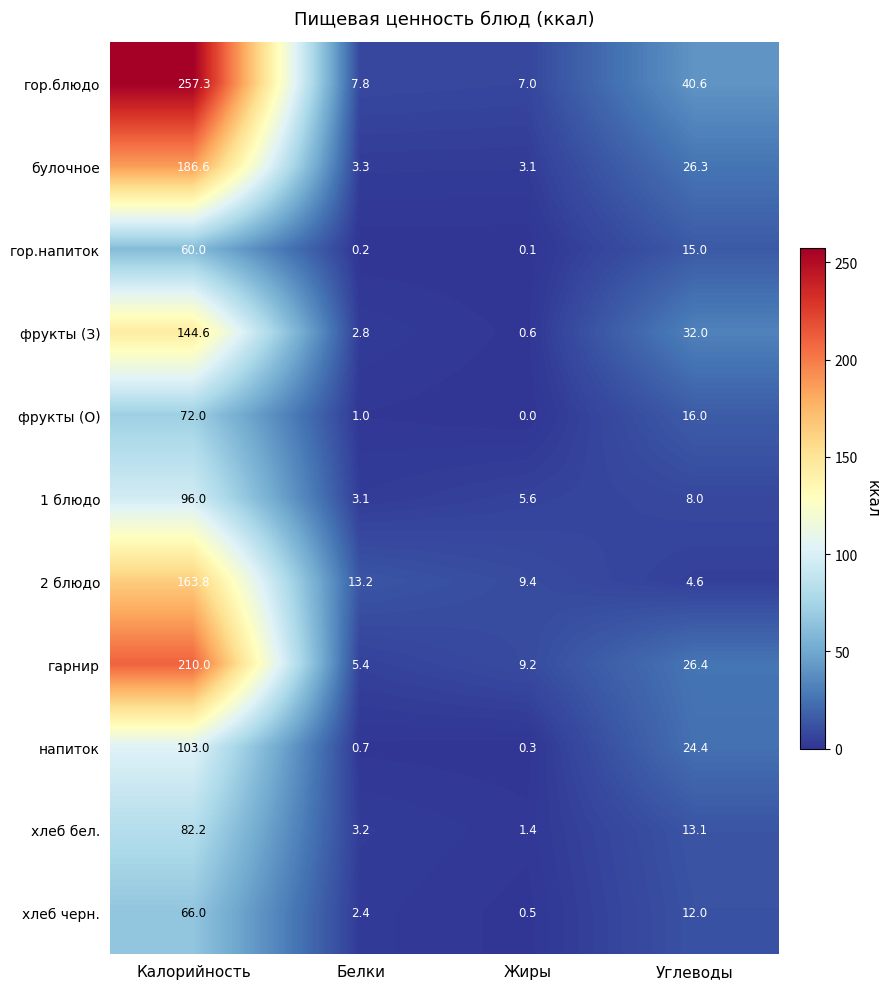

What is the difference between the second highest and minimum values in the хлеб бел. series?

11.7